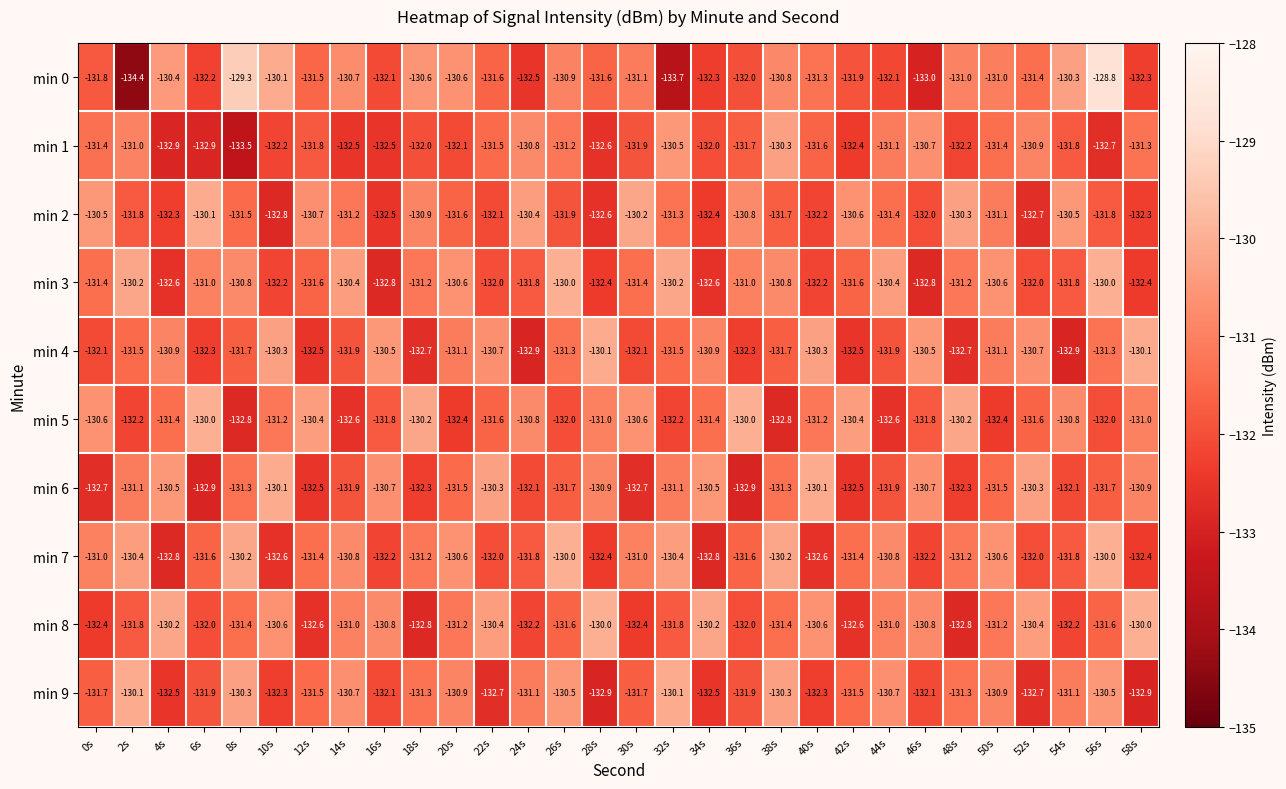

What is the highest value of the min 2 series?

-130.1